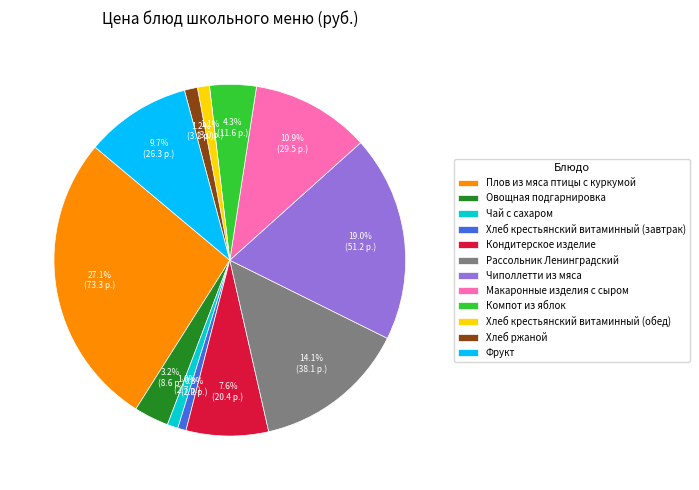

What is the largest slice in the pie chart?

Плов из мяса птицы с куркумой